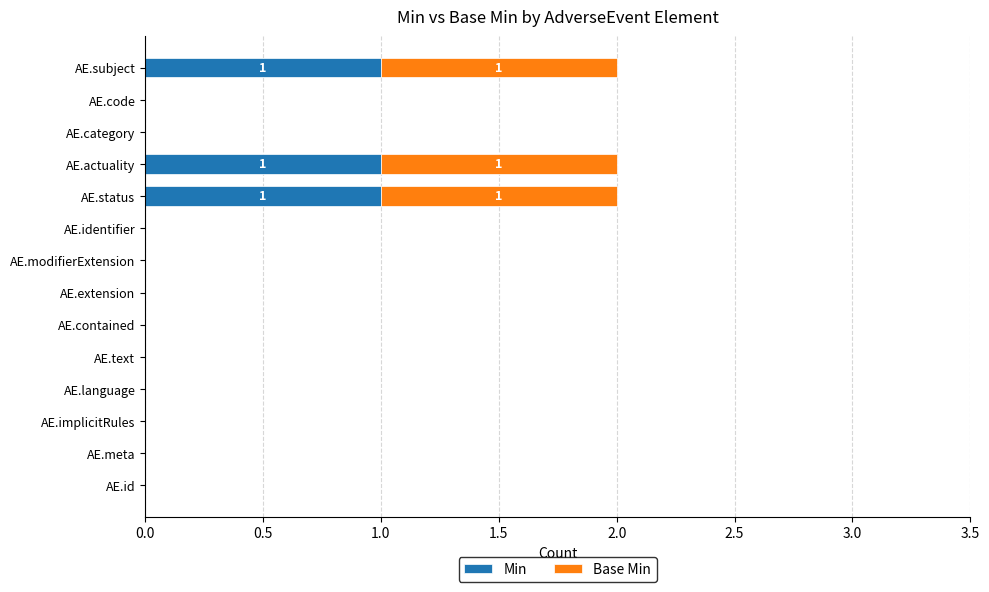

How many distinct data groups are displayed?

2